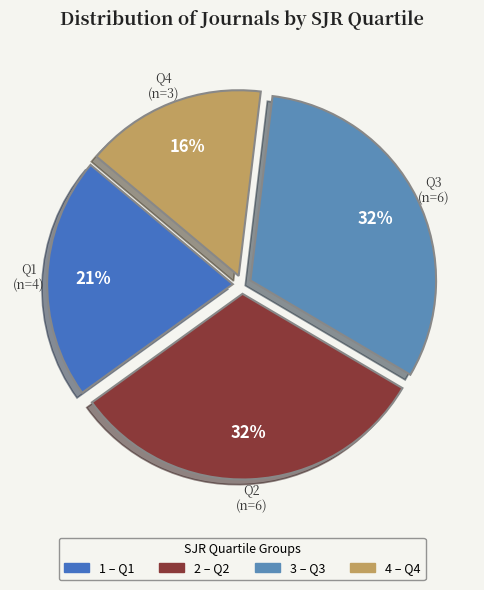

Count the number of slices in the pie.

4